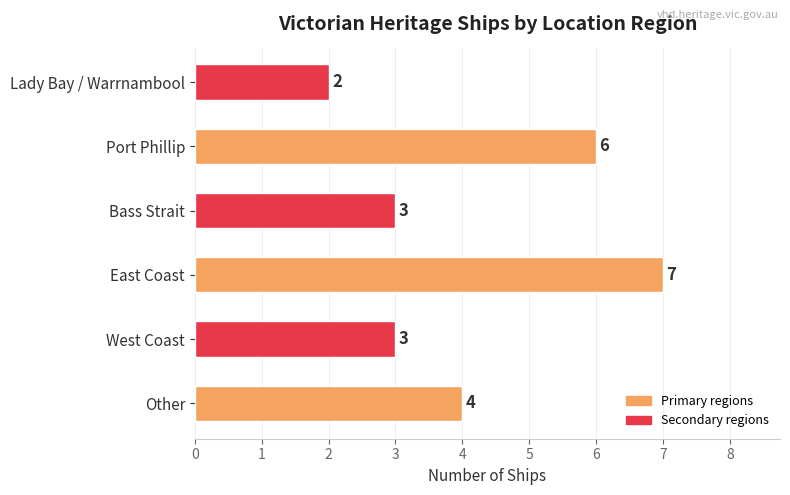

Where is the data nearest to the value 4?

Other